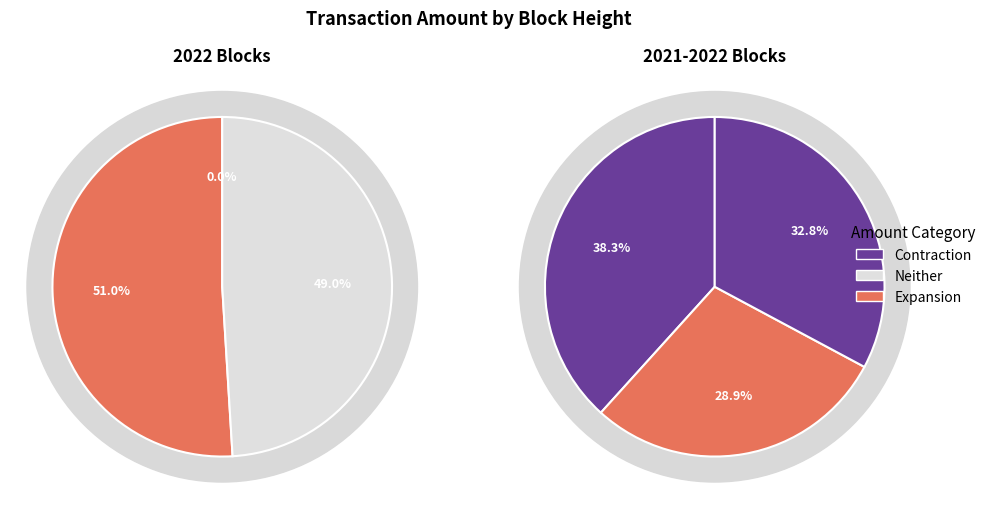

Rank the series by their maximum value, from lowest to highest.

Neither, Expansion, Contraction